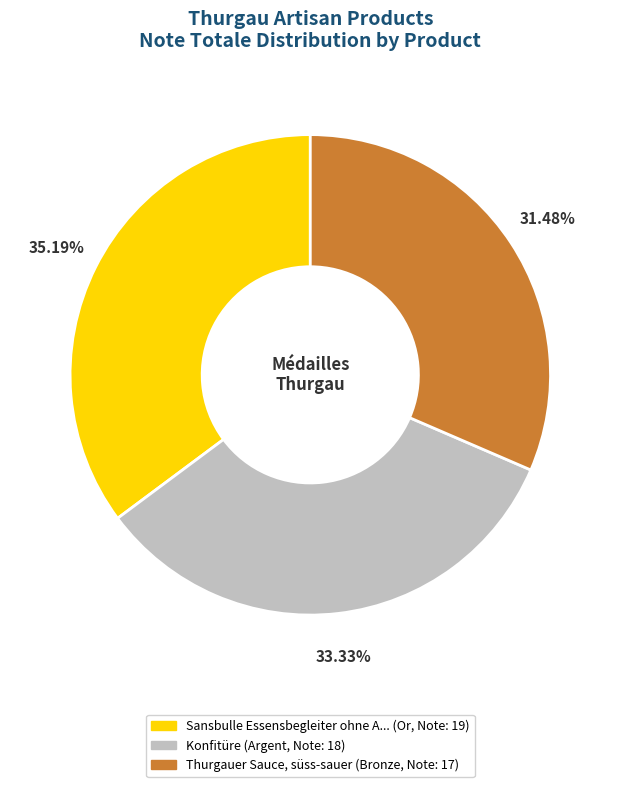

Is there any slice that represents more than half of the pie?

No